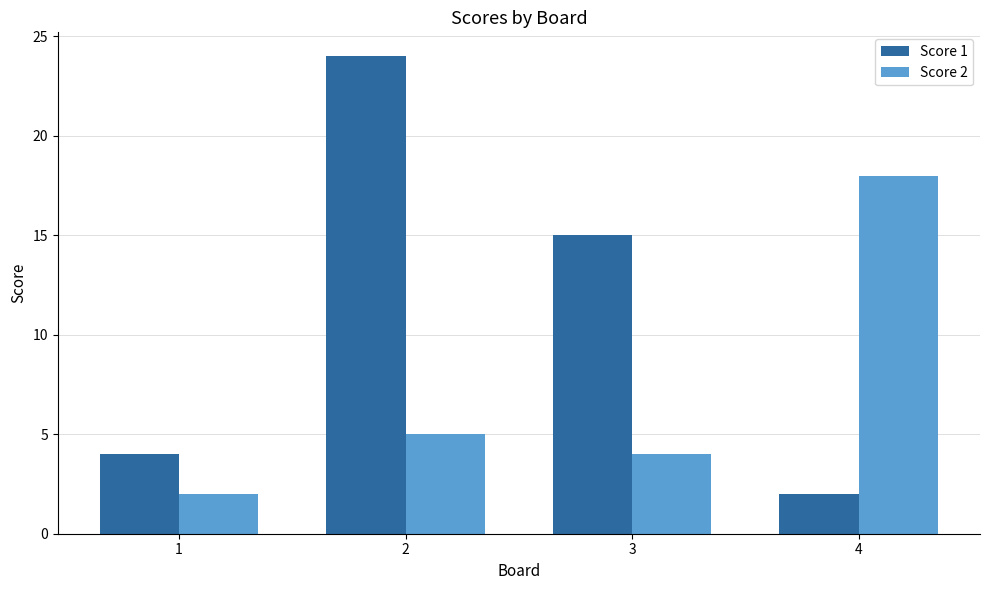

Where does the Score 1 series first go above 15?

2